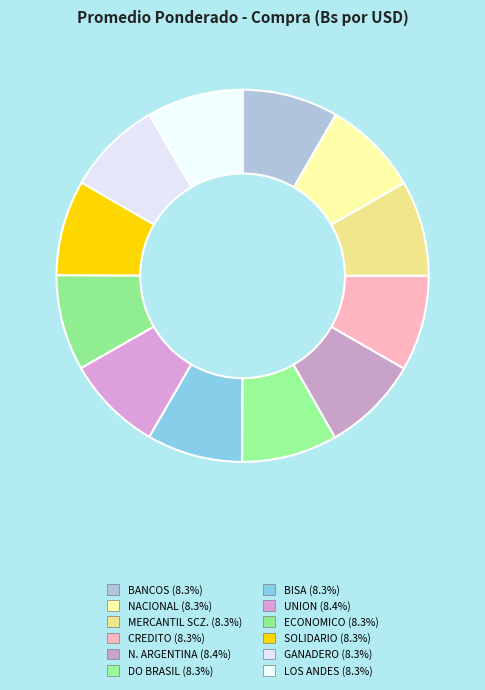

The CREDITO slice represents 16% of the pie. True or false?

False